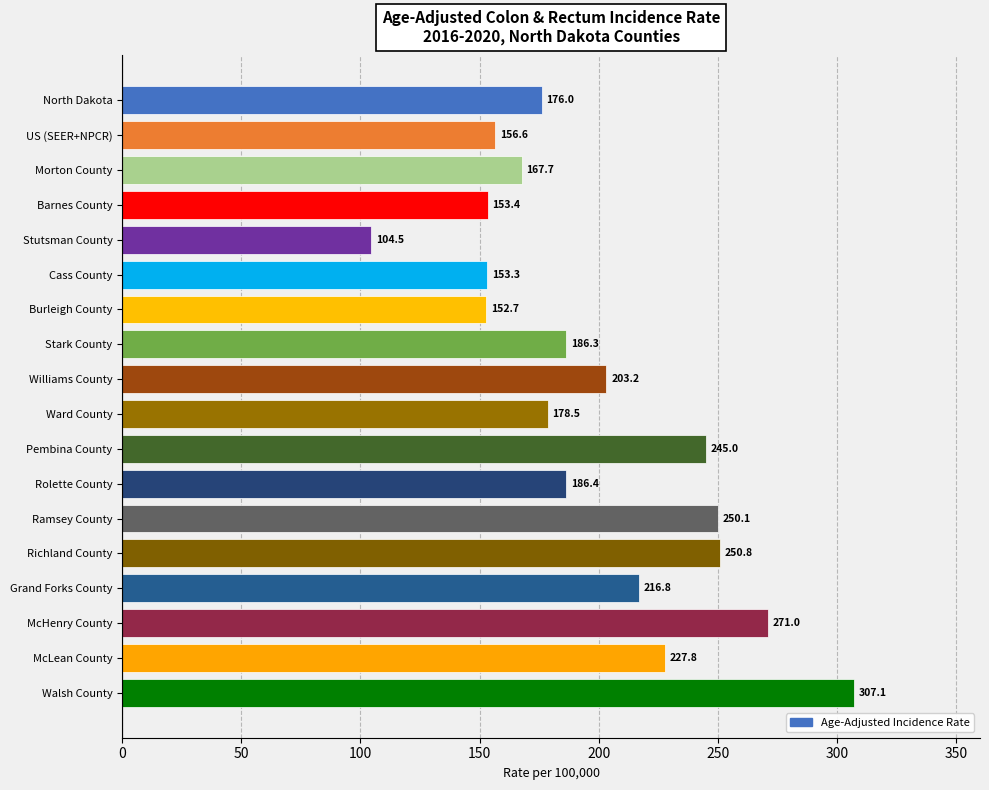

The chart shows a value of 95.8 at Grand Forks County. True or false?

False